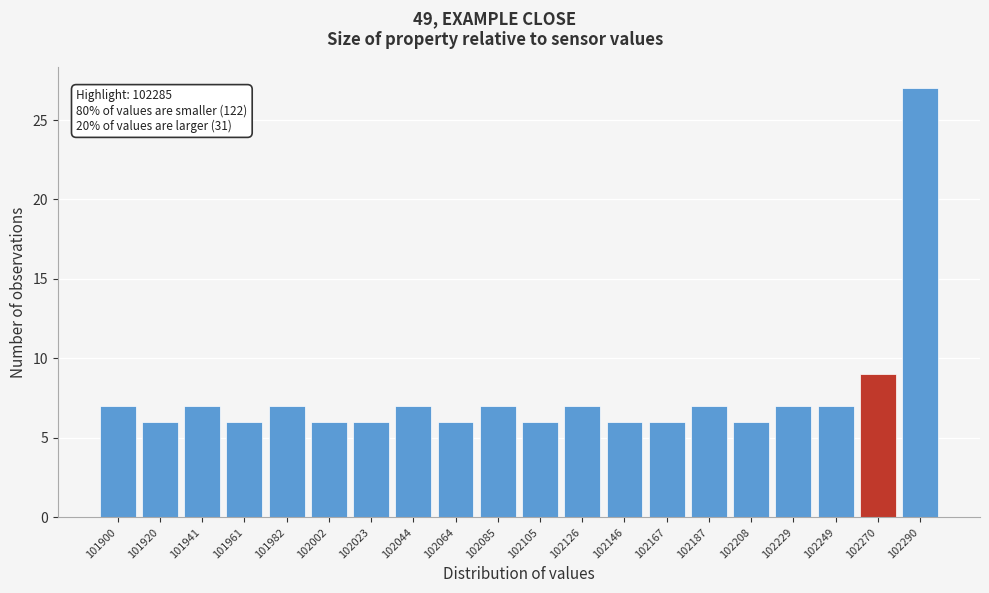

Reading right to left, extract all data points from this chart.

27	9	7	7	6	7	6	6	7	6	7	6	7	6	6	7	6	7	6	7